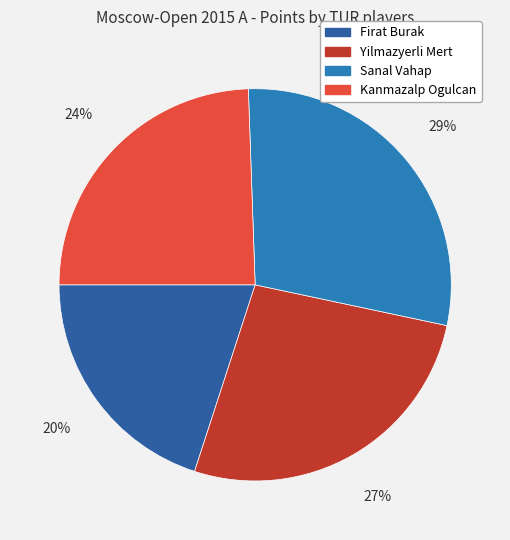

Does any single category account for the majority?

No